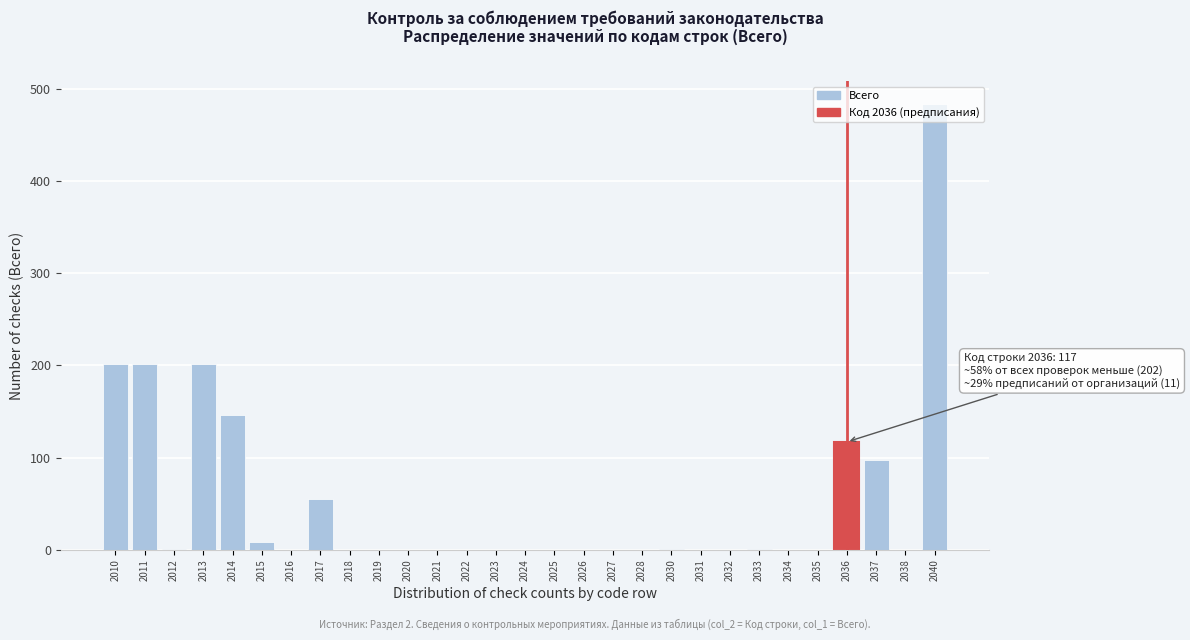

The value at 2016 is 0. True or false?

True